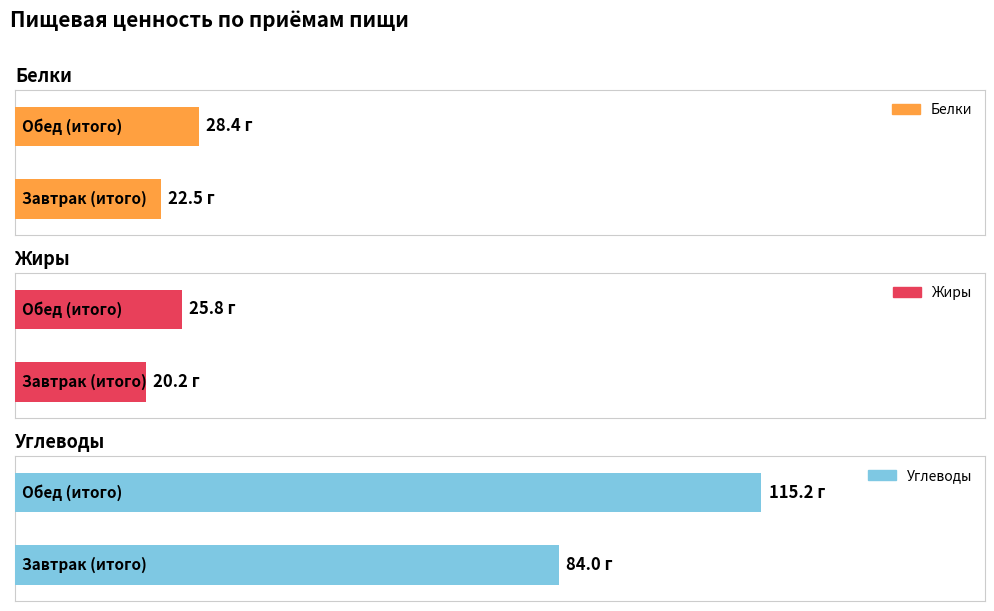

At which category is the sum across all series the highest?

Обед (итого)